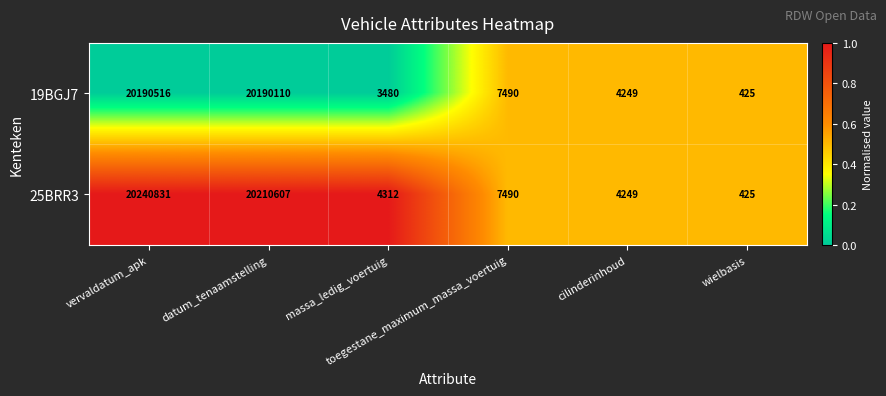

Which series has the largest total across all categories?

25BRR3